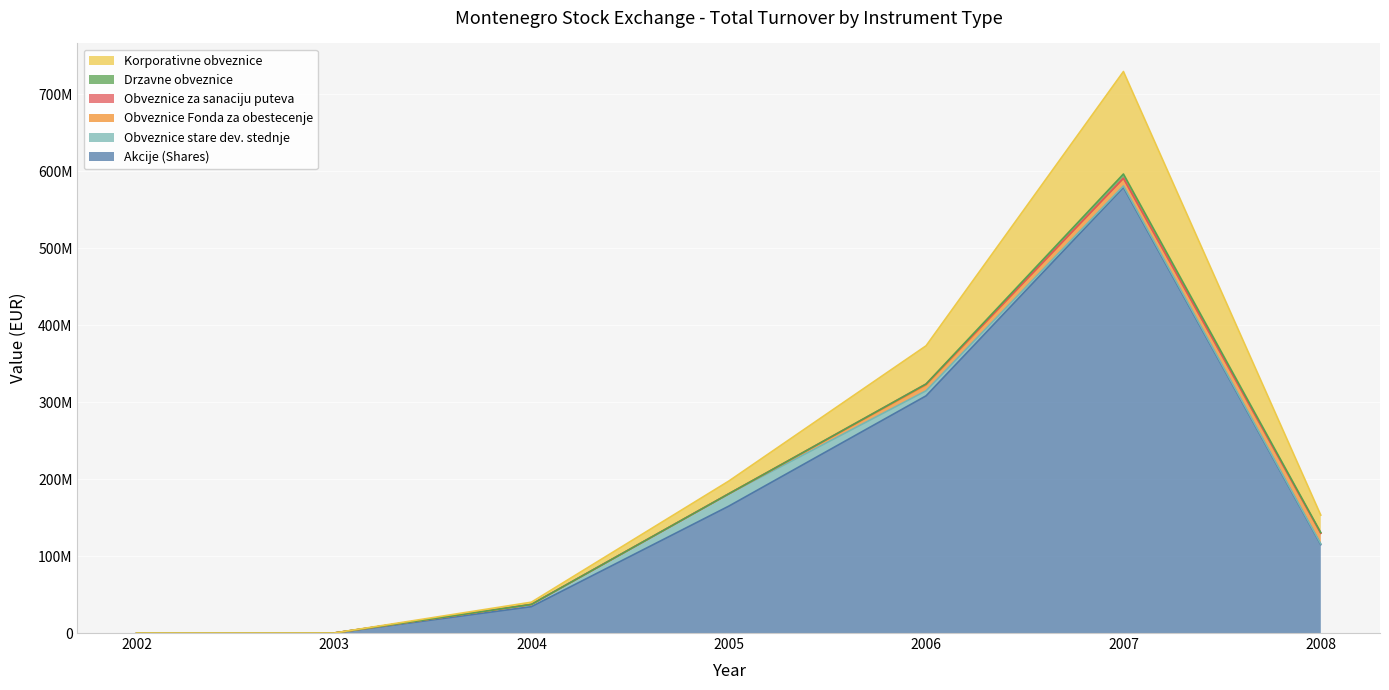

List the series in order of their peak value, highest first.

Akcije (Shares), Korporativne obveznice, Obveznice stare dev. stednje, Obveznice Fonda za obestecenje, Drzavne obveznice, Obveznice za sanaciju puteva